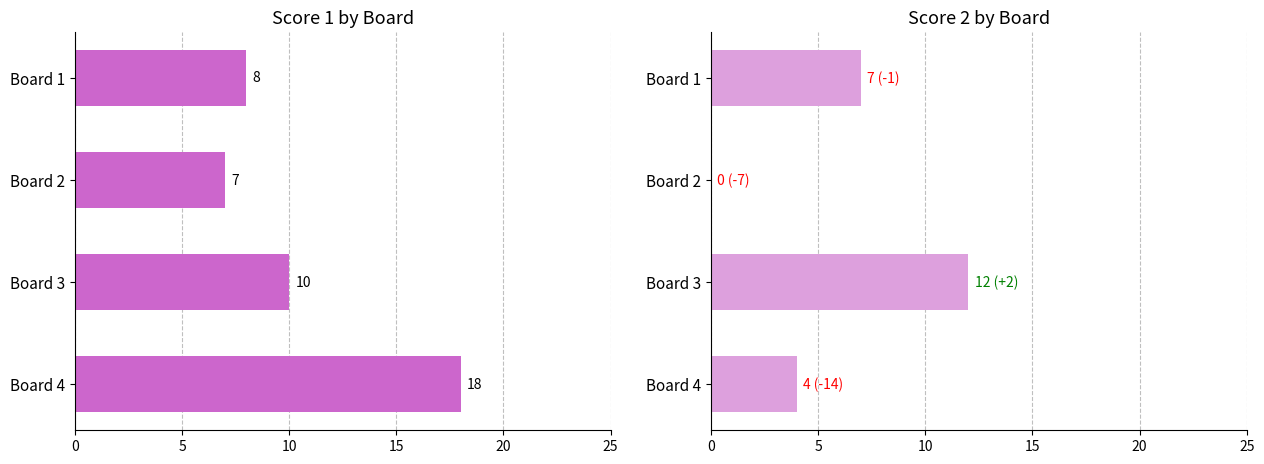

What is the difference between the maximum and minimum values in the Score 1 series?

11